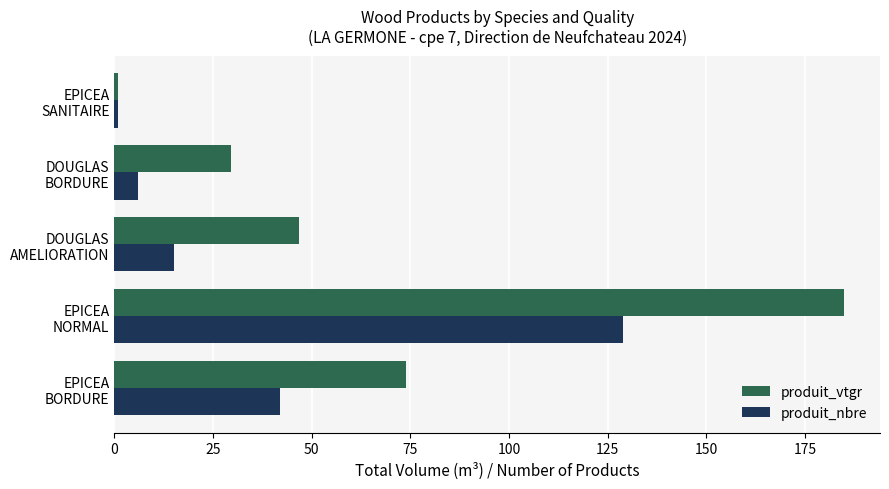

Which series has the widest spread of values?

produit_vtgr